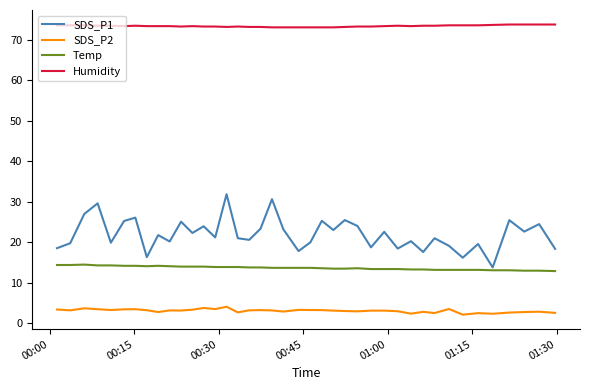

What is the maximum value for SDS_P2?

4.1